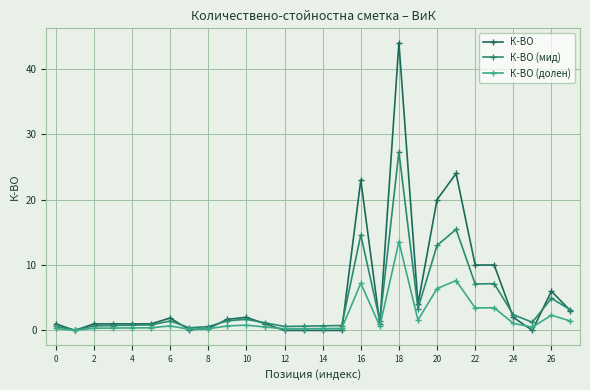

What is the highest value of the К-ВО (долен) series?

13.6